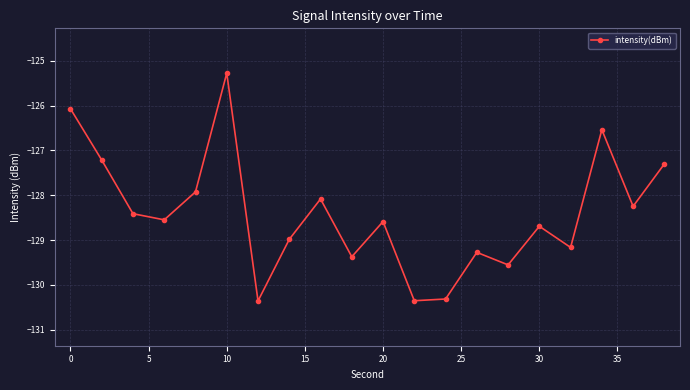

How many interior local valleys (lower than both neighbors) does the data have?

7